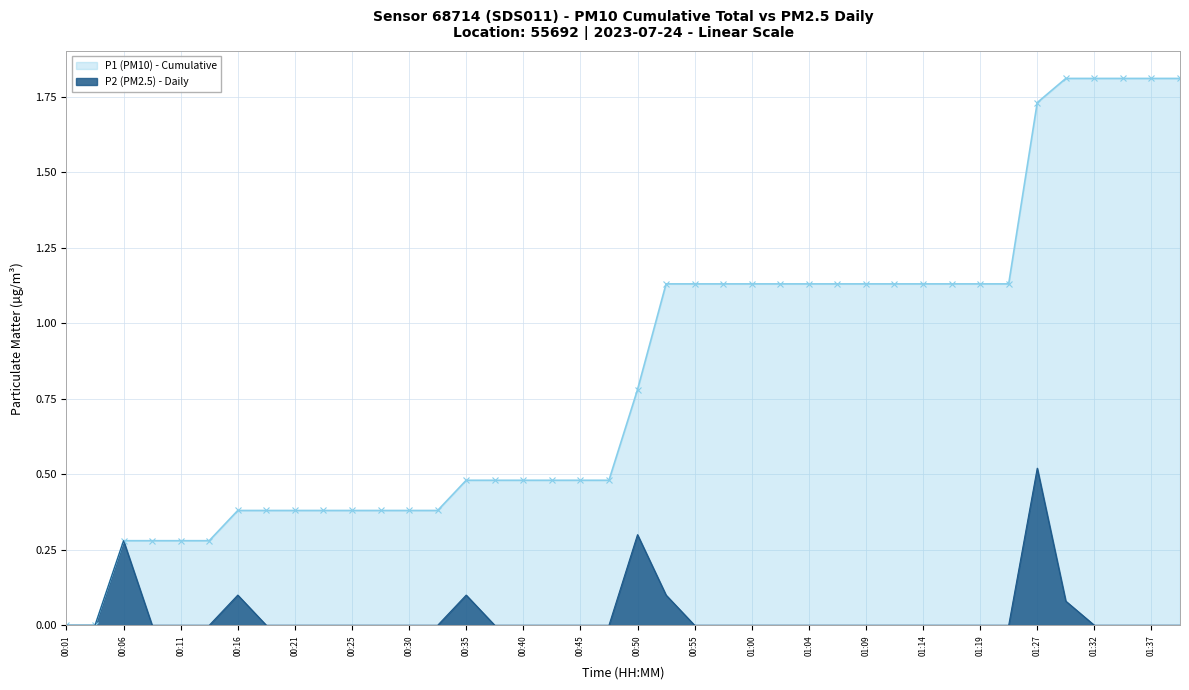

At how many categories does at least one series exceed 0?

38